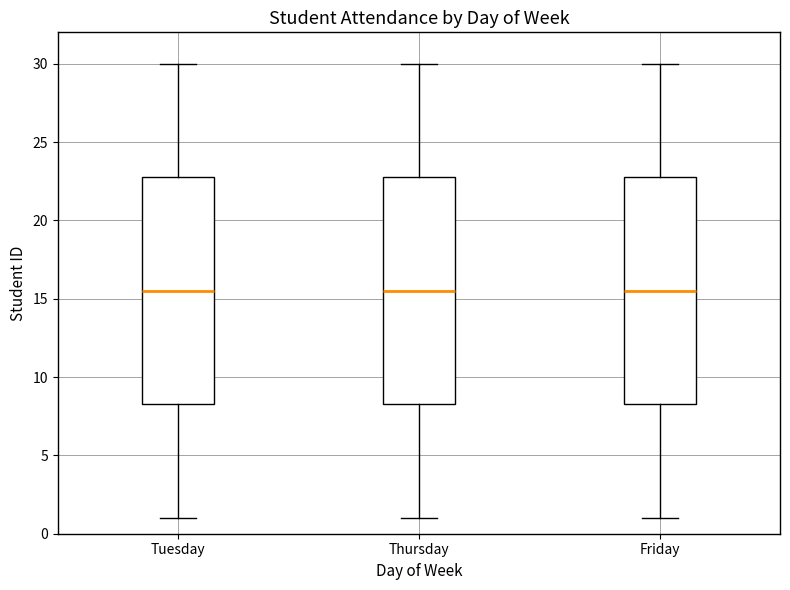

Where does the upper whisker of the box for Friday end on the y-axis? The values are not printed on the chart, so give them approximately, as read against the axis.

30.0